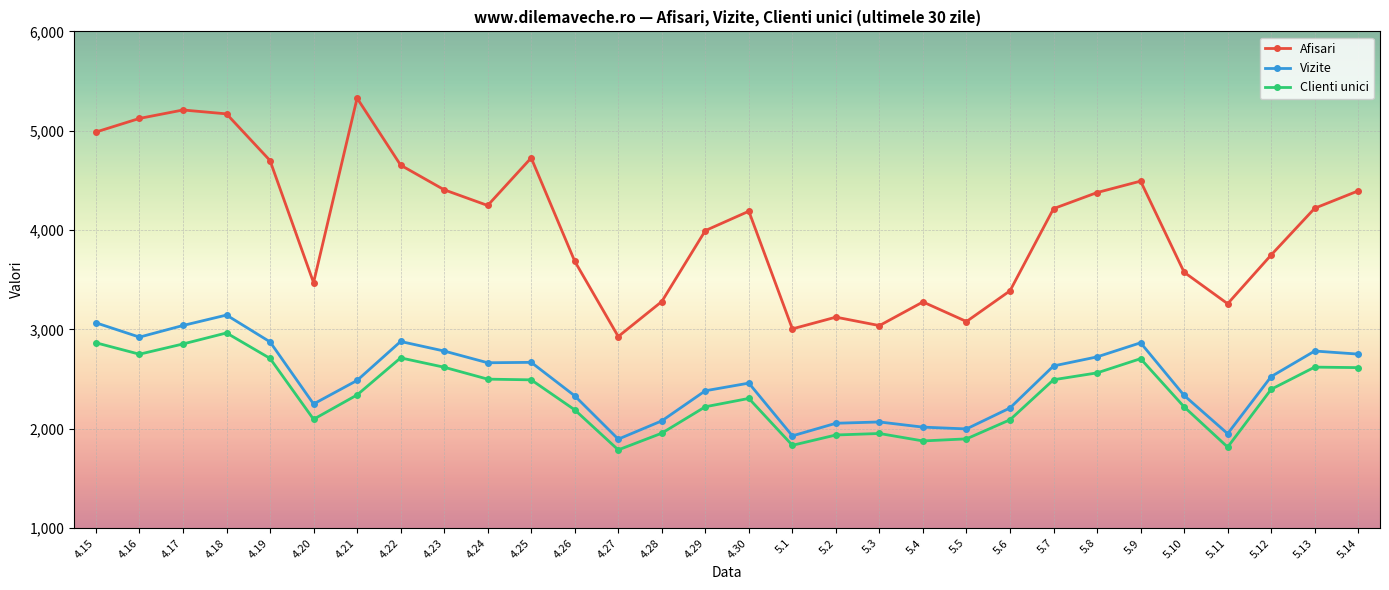

True or false: Afisari and Clienti unici cross at least once.

False